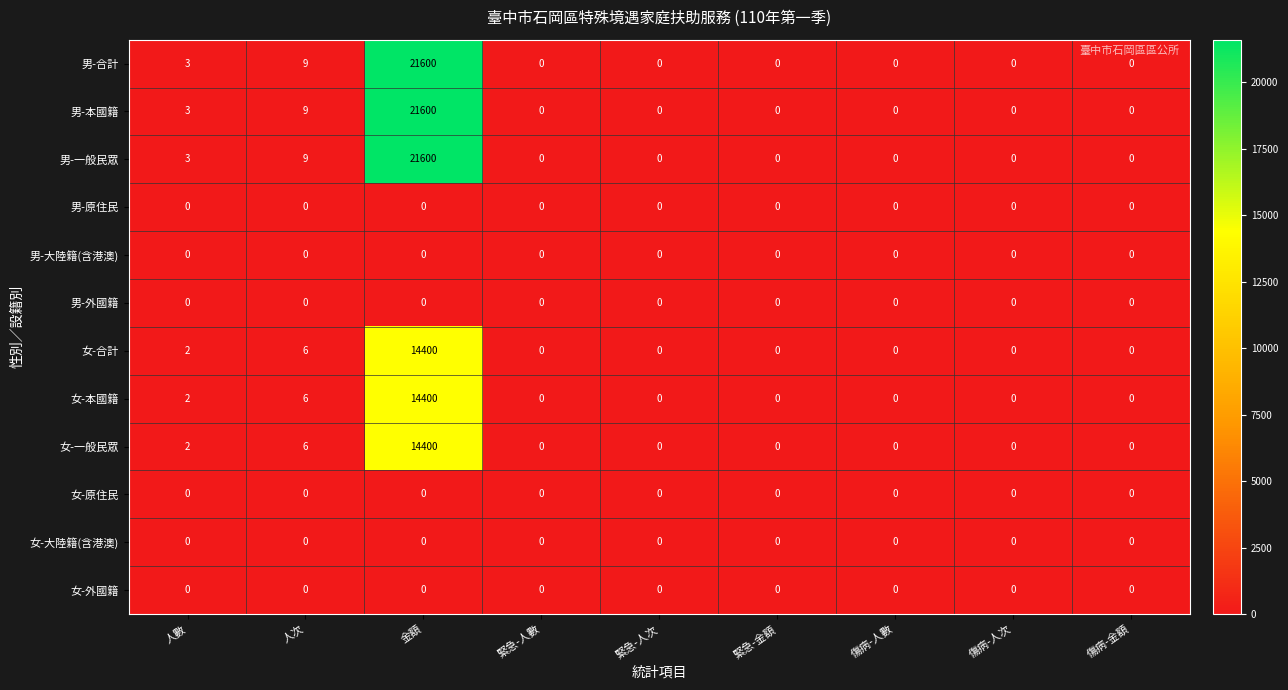

At which category is the sum across all series the highest?

金額